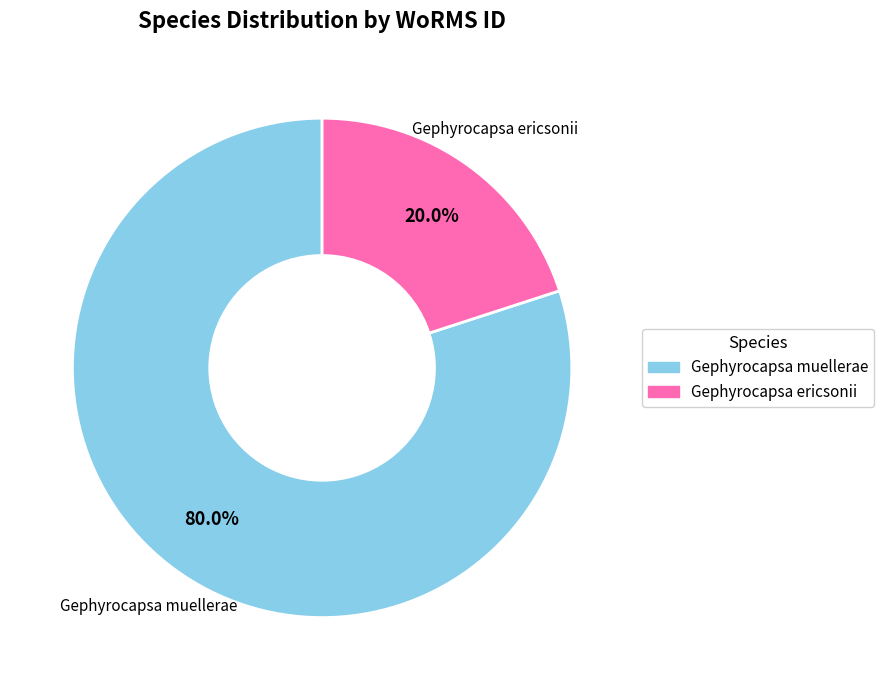

Is there a majority slice in this chart?

Yes